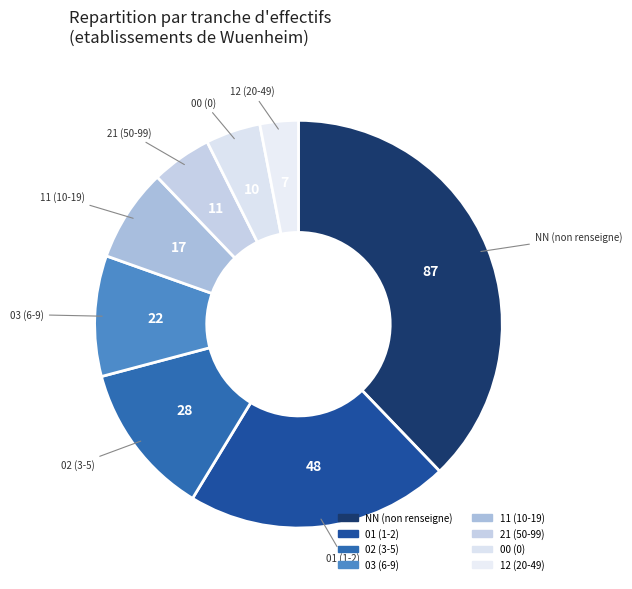

How many segments does this pie chart have?

8